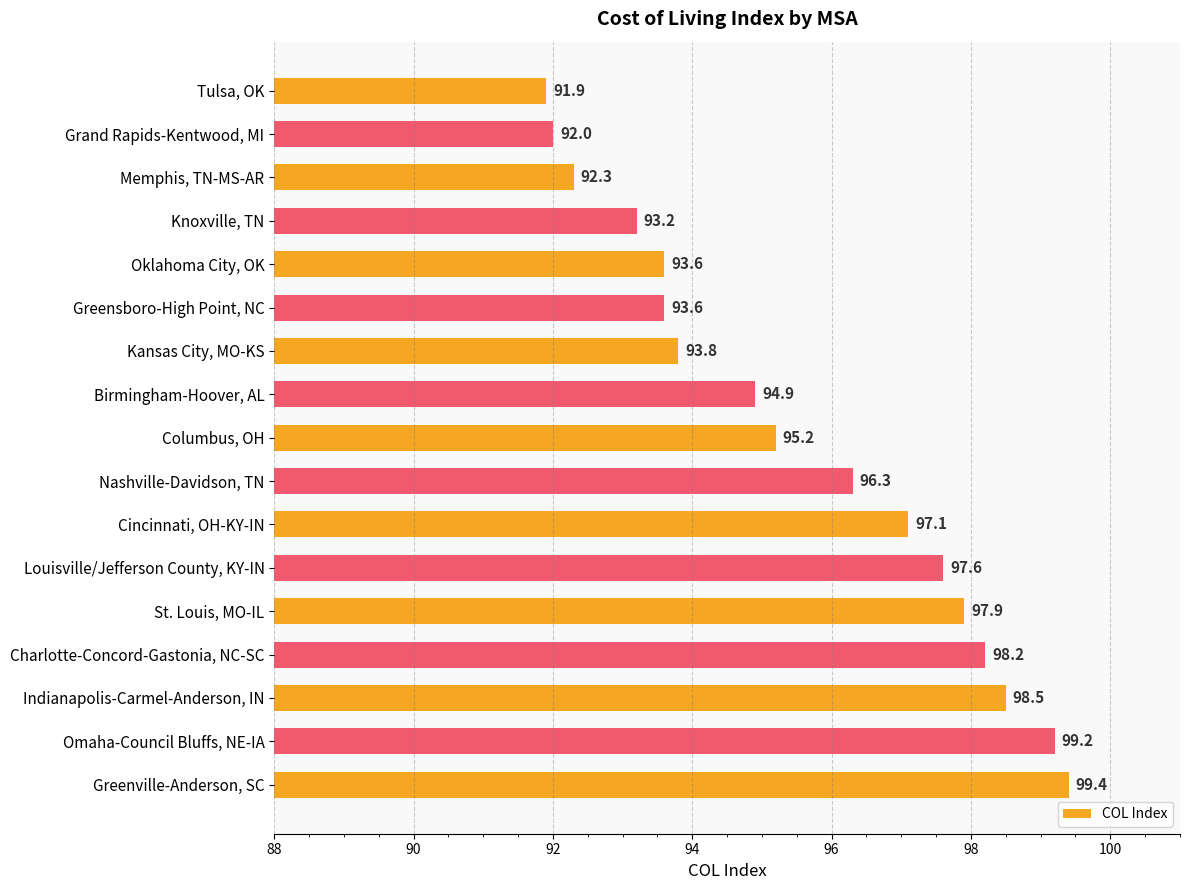

What is the difference between the maximum and minimum values?

7.5